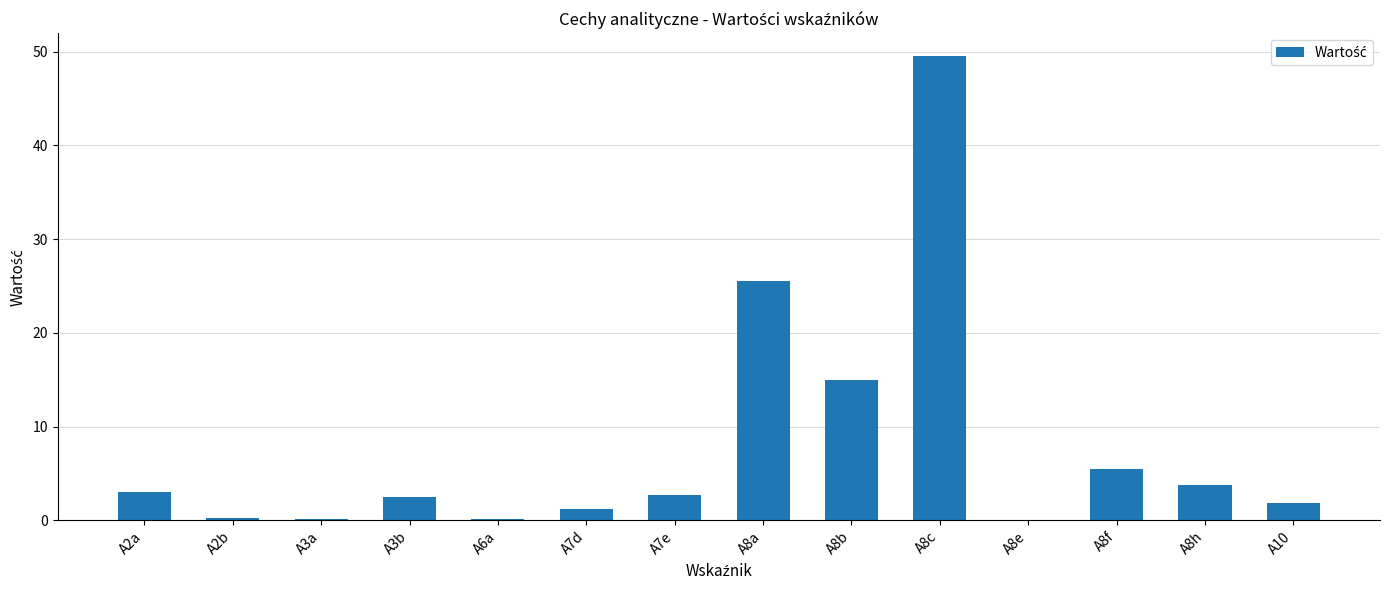

Are the bars grouped side by side (vs. stacked)?

No